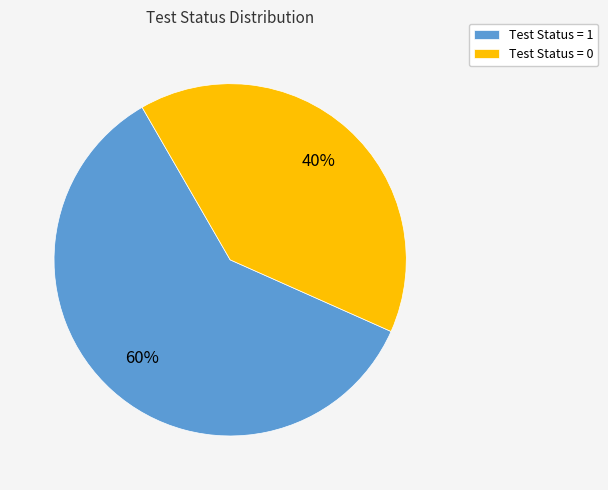

What percentage is the Test Status = 1 slice, to the nearest percent?

60%